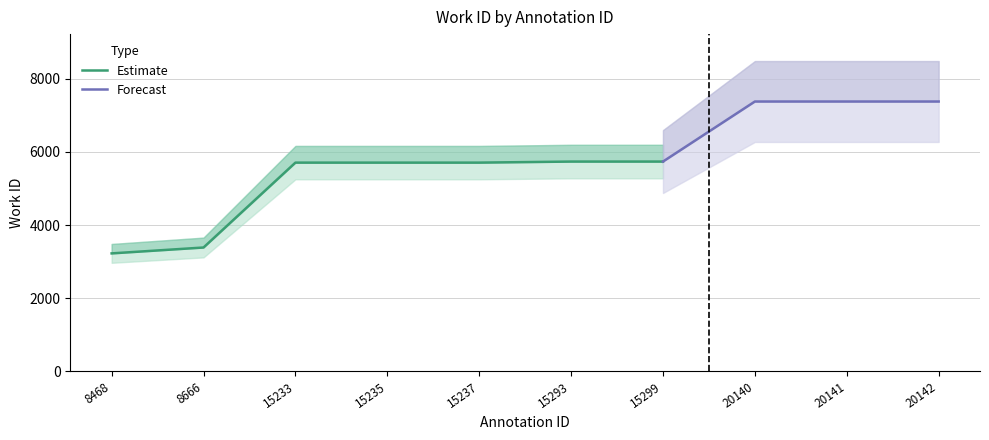

What is the minimum value shown in the chart?

3224